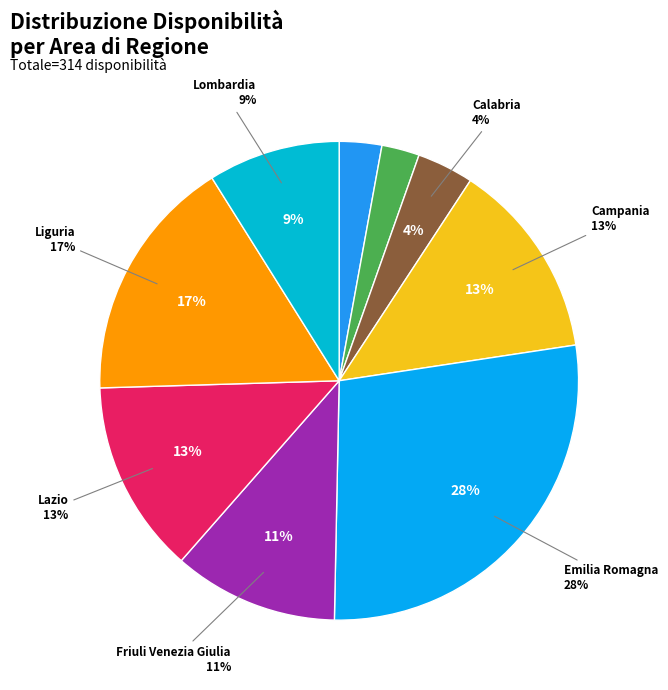

Does Lazio account for over 50% of the chart?

No